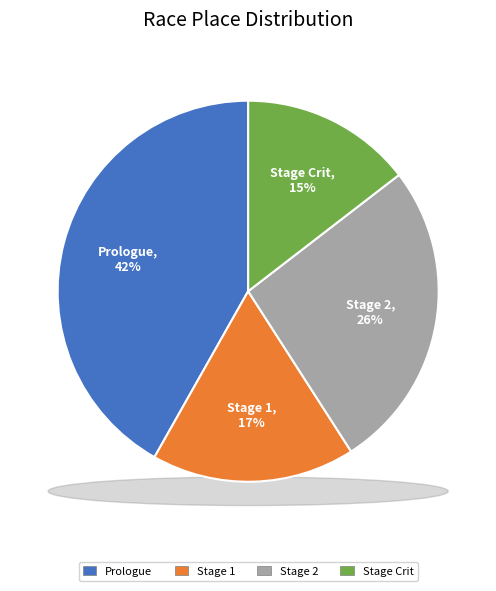

To the nearest percent, what is the difference between the largest and smallest slice percentages?

27%